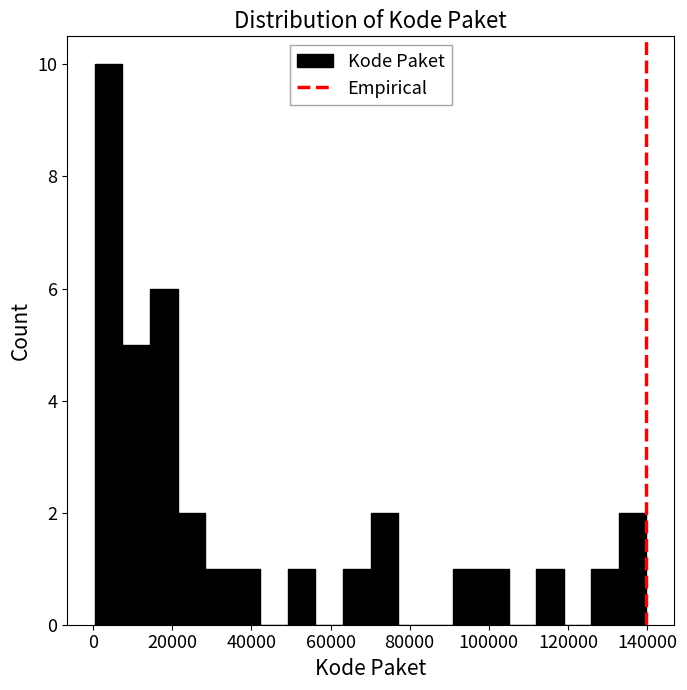

Around what value on the x-axis is the tallest bar? Give the approximate position of its centre, as read against the axis.

4000